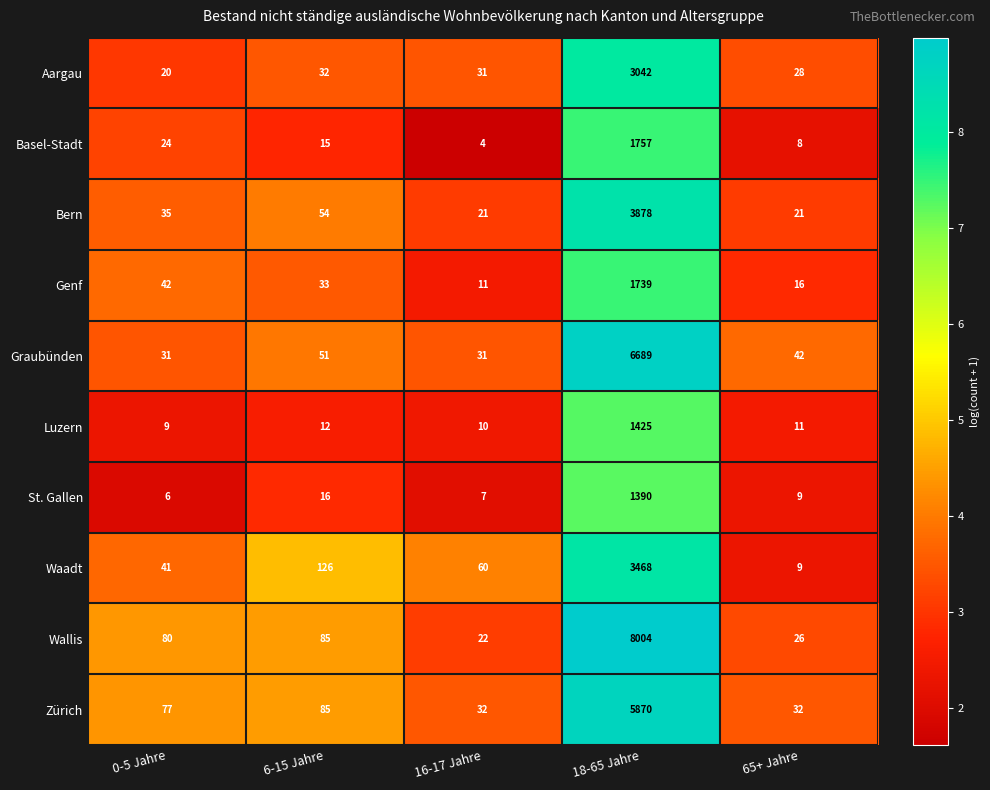

Which series changed the most between 0-5 Jahre and 65+ Jahre?

Wallis